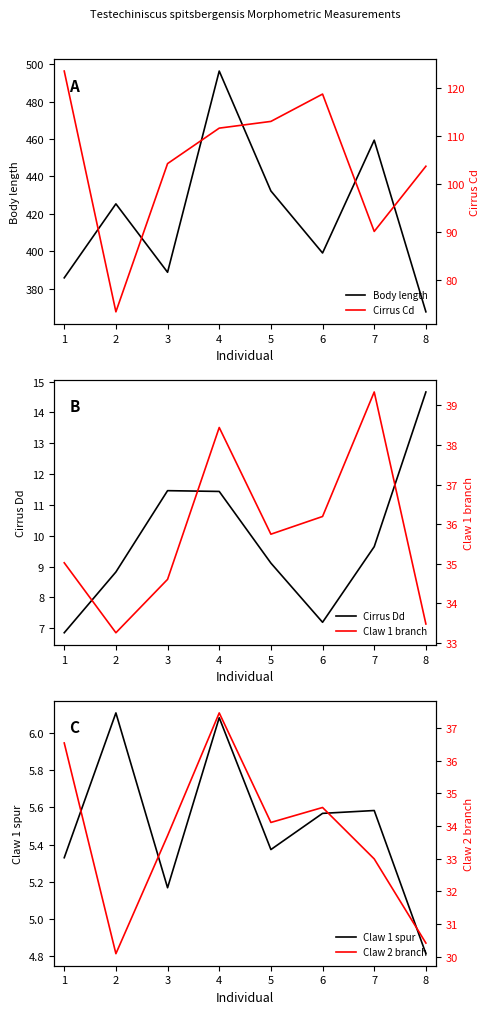

Is it true that Body length equals 609.2 at 5?

False